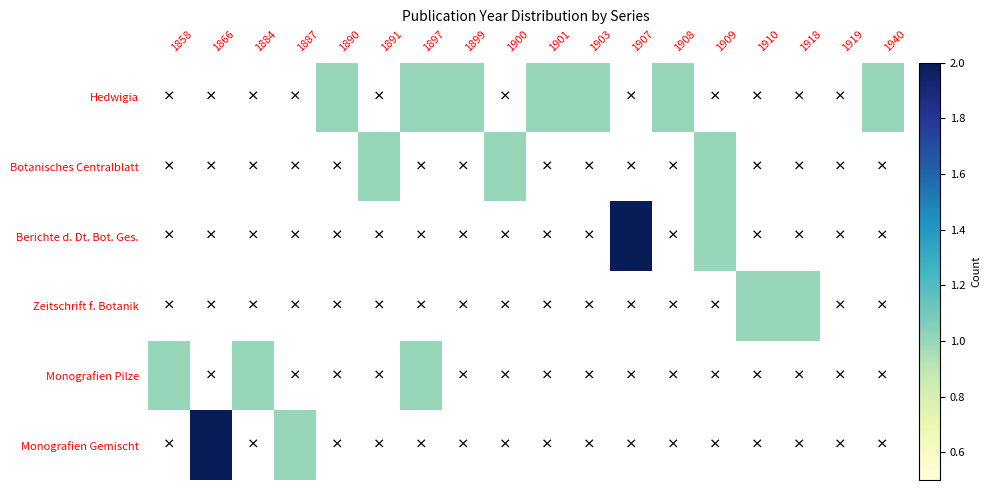

What is the total value across all series at 1884?

1